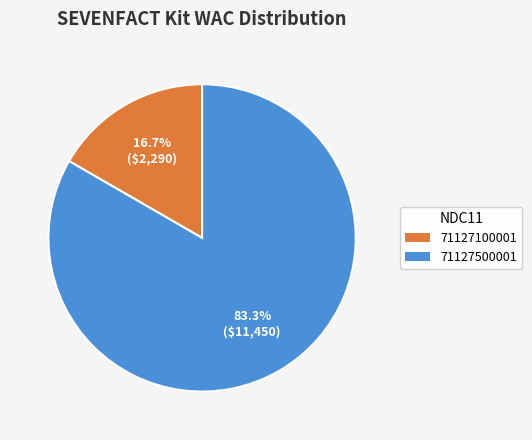

Which category has the smallest portion of the pie?

71127100001